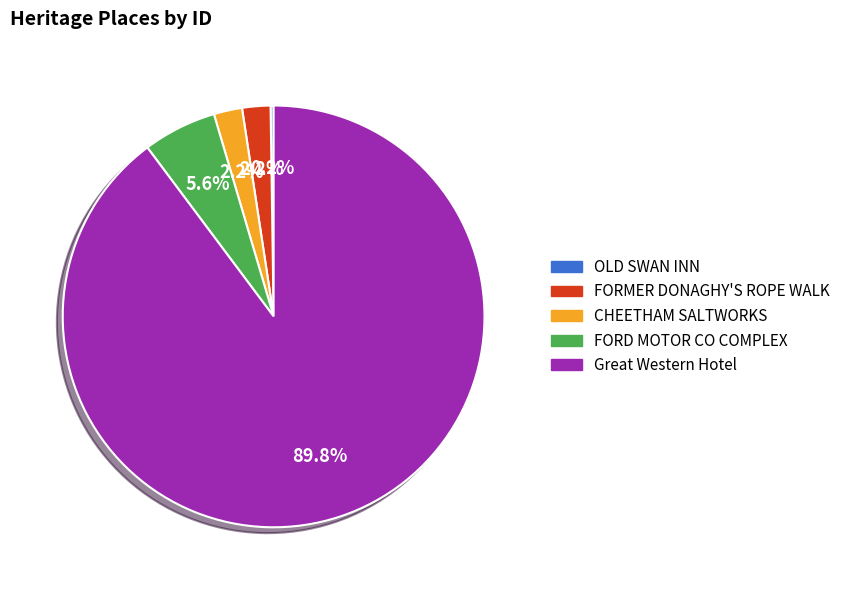

Which slice is the largest?

Great Western Hotel